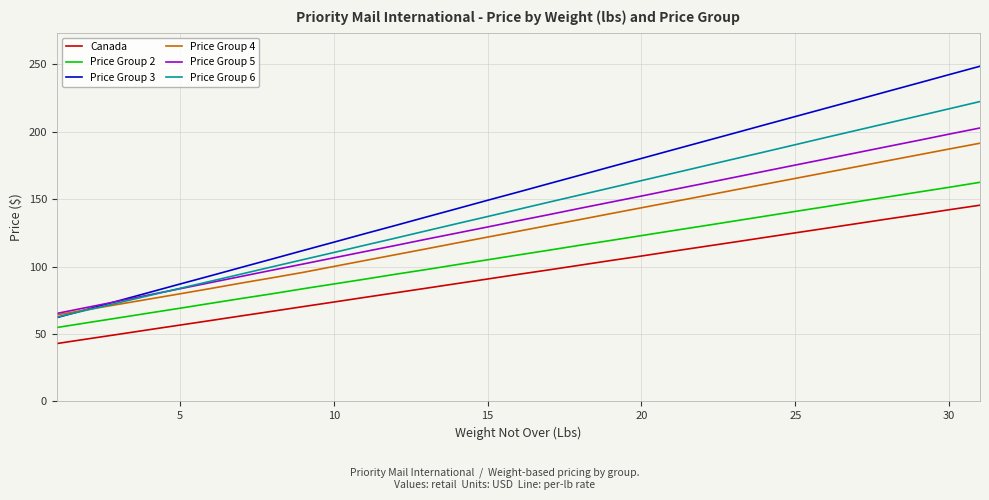

Rank the series by their maximum value, from highest to lowest.

Price Group 3, Price Group 6, Price Group 5, Price Group 4, Price Group 2, Canada